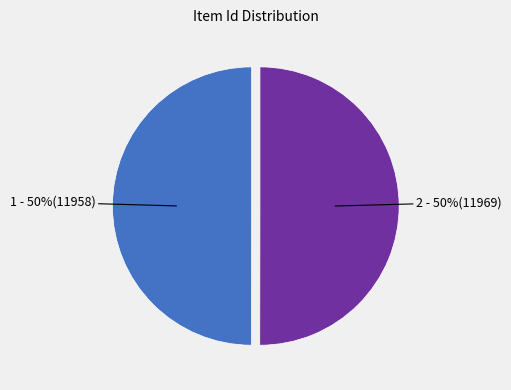

To the nearest percent, what is the average slice percentage?

50%